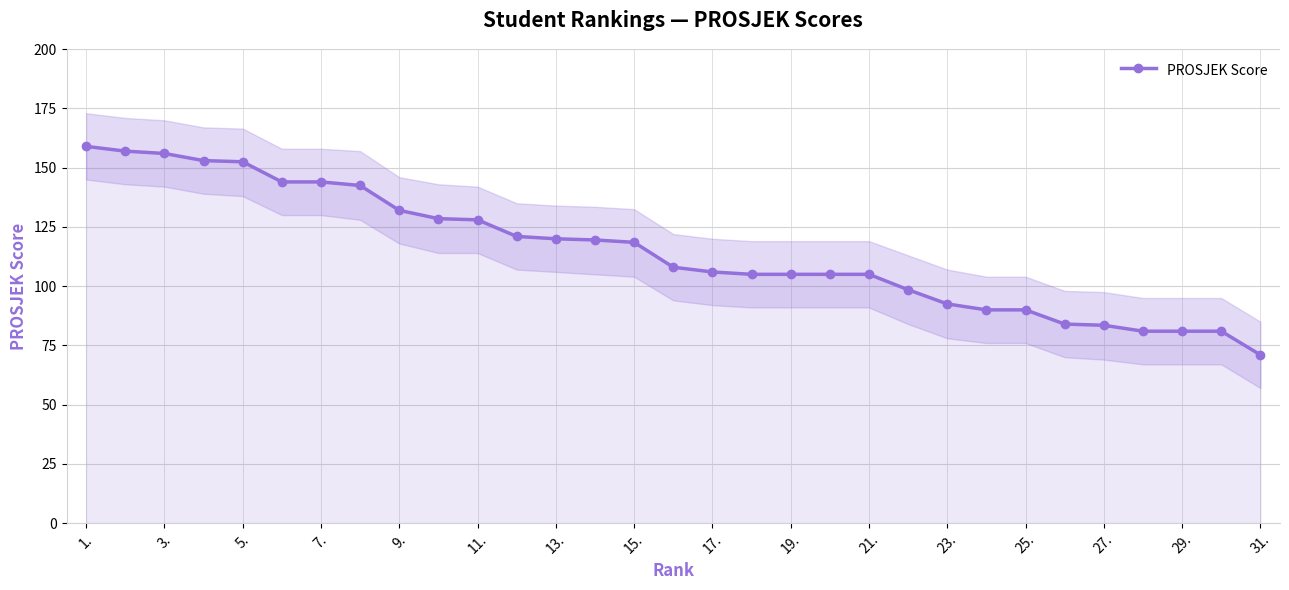

How many values are below 108?

15